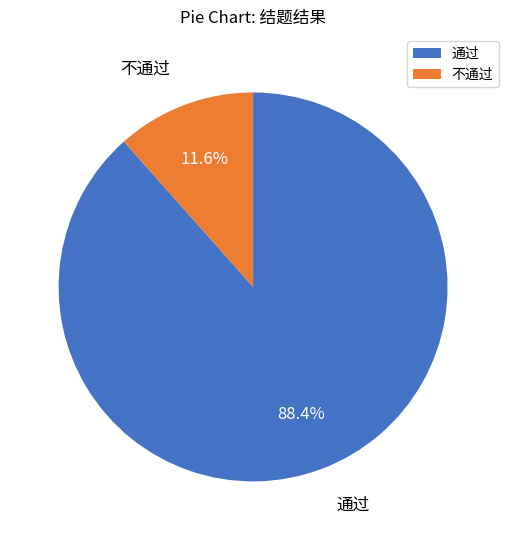

Is the sum of 通过 and 不通过 greater than half?

Yes